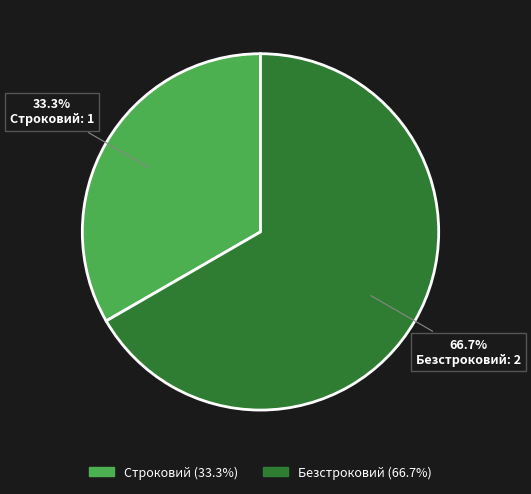

How much of the chart is everything except Безстроковий?

33.3%